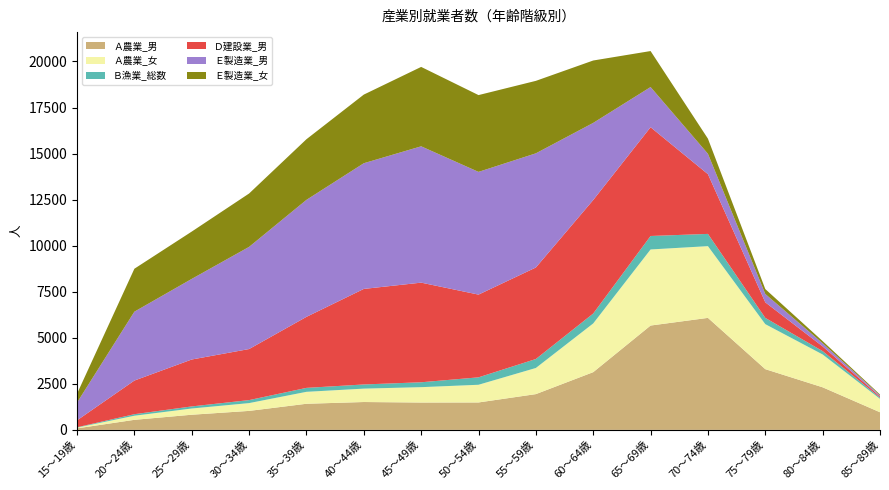

Reading left to right, transcribe all the data shown in this chart.

Ａ農業_男: 83	546	823	1031	1418	1513	1485	1489	1942	3134	5665	6081	3297	2312	957
Ａ農業_女: 40	222	338	423	648	727	834	960	1419	2645	4130	3894	2443	1782	728
Ｂ漁業_総数: 20	84	113	163	215	226	266	404	487	538	732	665	340	182	67
Ｄ建設業_男: 374	1826	2547	2772	3855	5187	5409	4491	4968	6163	5905	3243	845	255	63
Ｅ製造業_男: 964	3740	4376	5547	6352	6824	7401	6663	6198	4187	2181	1107	454	172	61
Ｅ製造業_女: 480	2331	2569	2897	3292	3726	4311	4169	3935	3387	1954	820	266	116	46